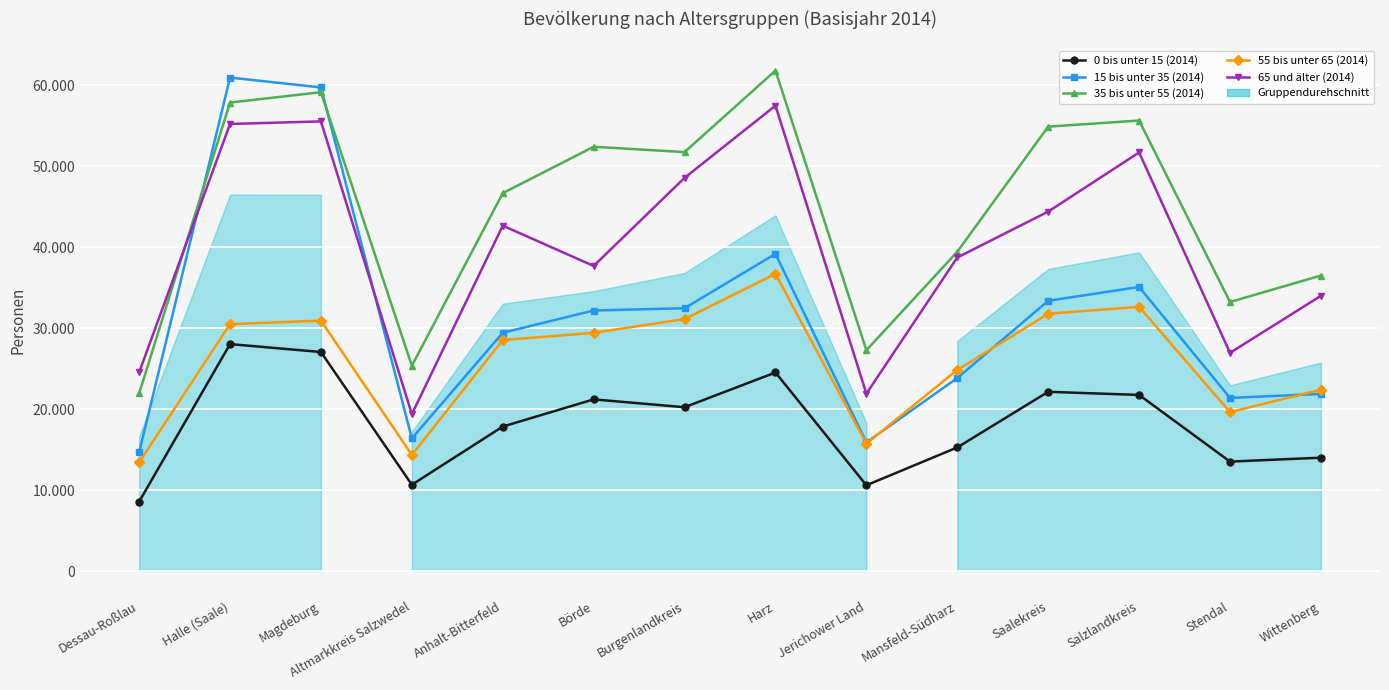

What is the label of the 2nd point from the left?

Halle (Saale)